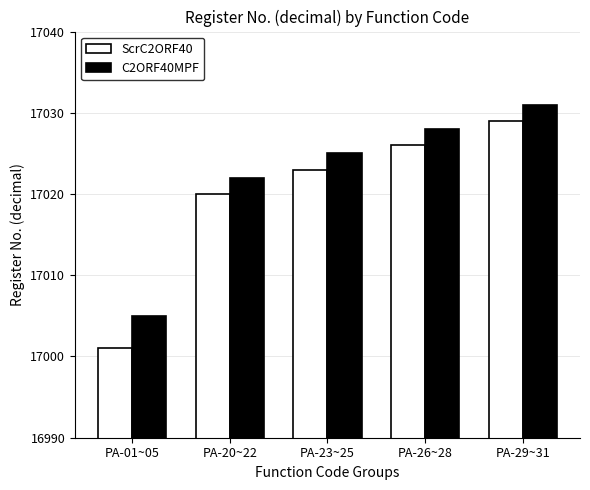

Which series has the largest total across all categories?

C2ORF40MPF